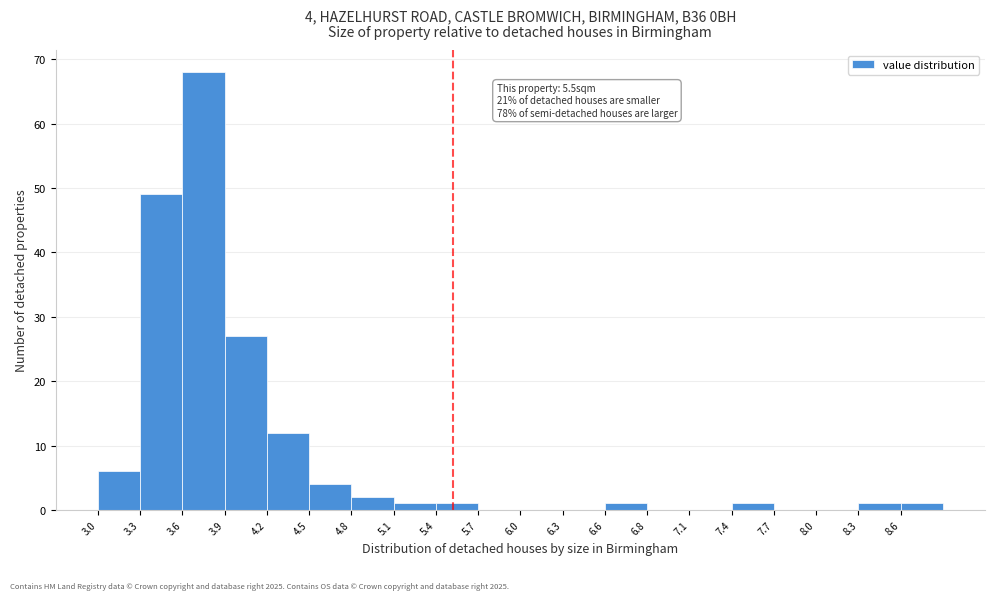

Which range on the x-axis has the tallest bar?

3.60 to 3.90